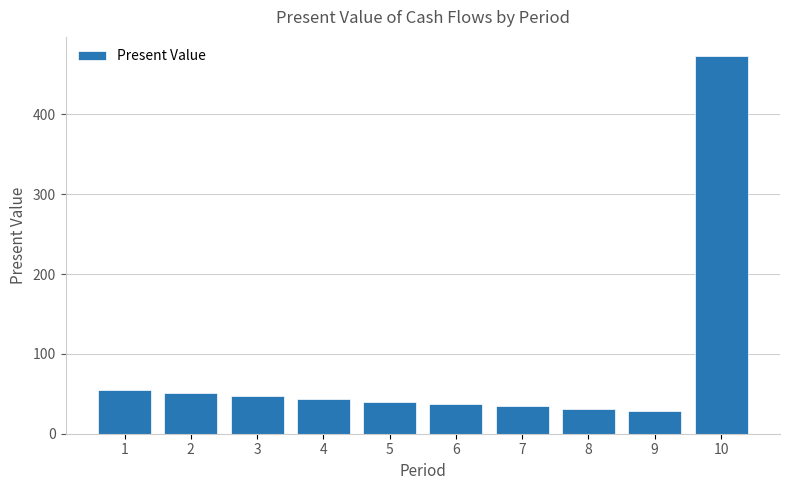

Reading left to right, transcribe all the data shown in this chart.

55.4	51.1	47.1	43.5	40.1	37.0	34.1	31.5	29.0	473.3